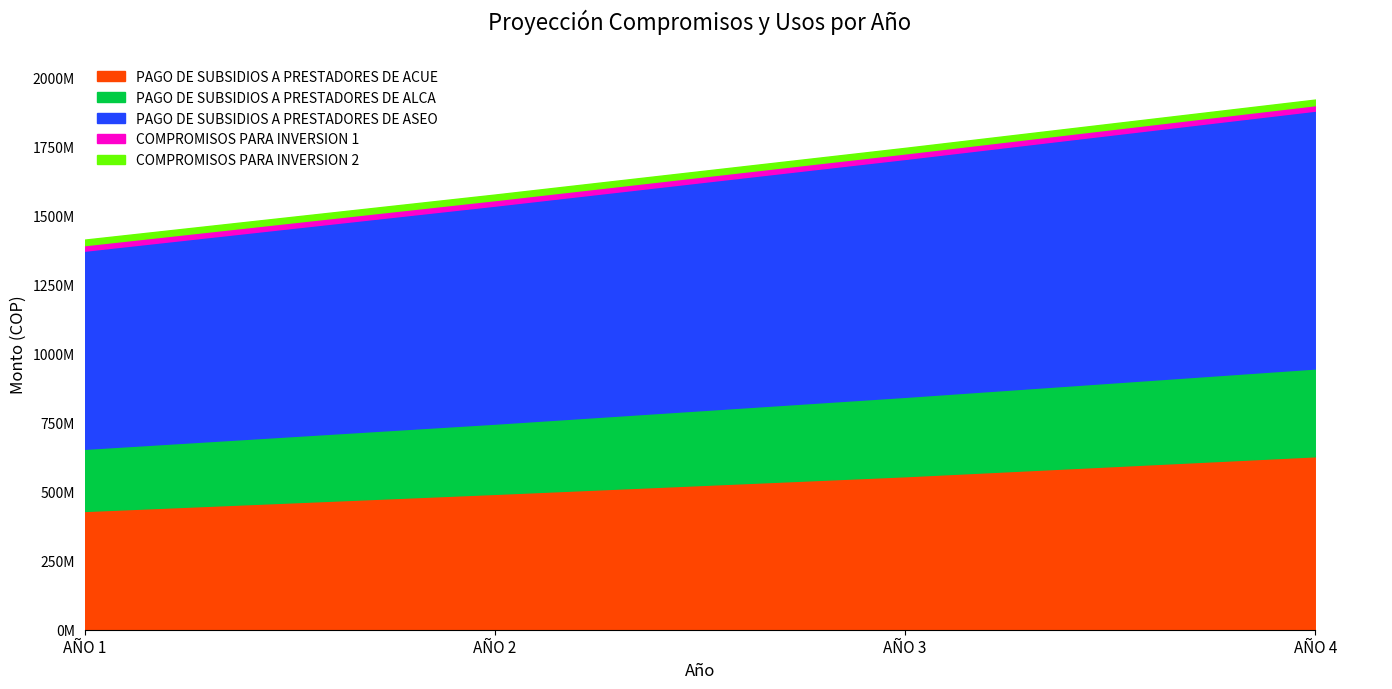

What are all the series names shown in the legend?

PAGO DE SUBSIDIOS A PRESTADORES DE ACUE, PAGO DE SUBSIDIOS A PRESTADORES DE ALCA, PAGO DE SUBSIDIOS A PRESTADORES DE ASEO, COMPROMISOS PARA INVERSION 1, COMPROMISOS PARA INVERSION 2